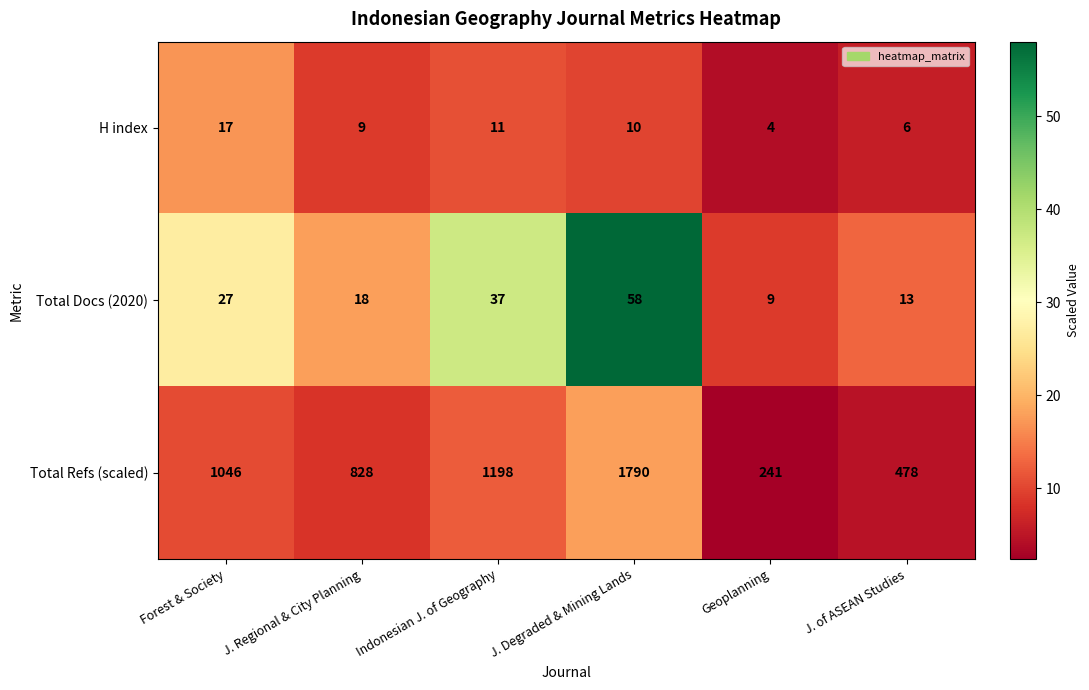

Reading left to right, list all the values displayed in this chart.

H index: Forest & Society=17	J. Regional & City Planning=9	Indonesian J. of Geography=11	J. Degraded & Mining Lands=10	Geoplanning=4	J. of ASEAN Studies=6
Total Docs (2020): Forest & Society=27	J. Regional & City Planning=18	Indonesian J. of Geography=37	J. Degraded & Mining Lands=58	Geoplanning=9	J. of ASEAN Studies=13
Total Refs (scaled): Forest & Society=1046	J. Regional & City Planning=828	Indonesian J. of Geography=1198	J. Degraded & Mining Lands=1790	Geoplanning=241	J. of ASEAN Studies=478